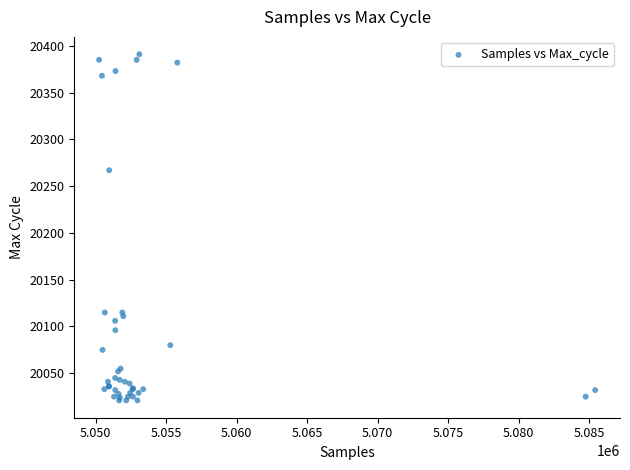

What Y value in the scatter plot is closest to 20206?

20267